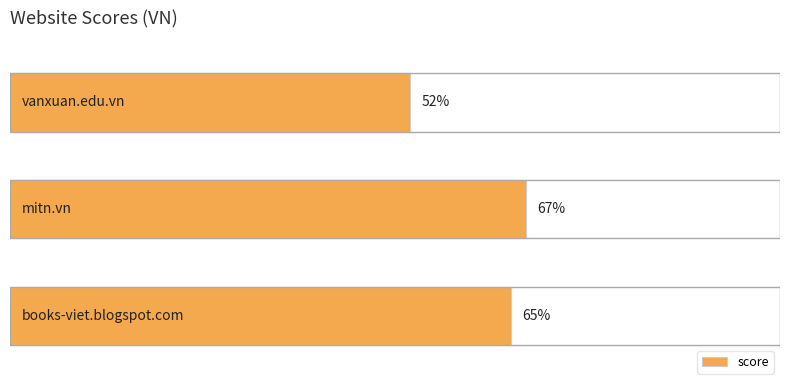

Does the chart contain any negative values?

No